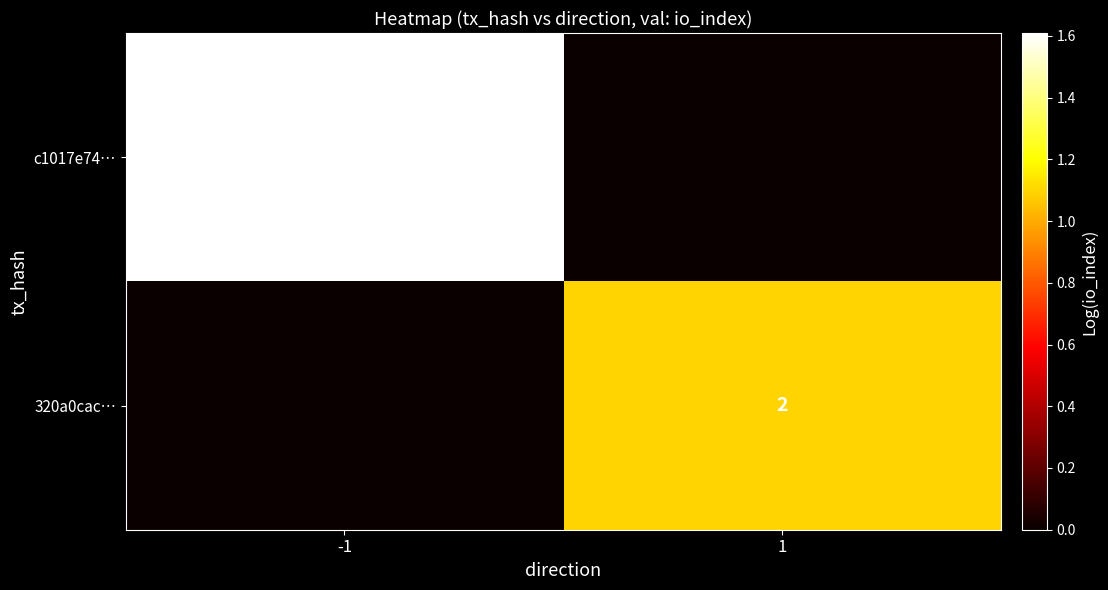

What is the greatest value displayed?

1.6